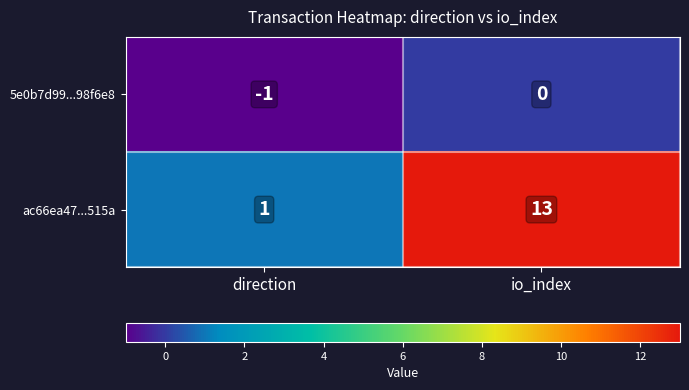

The value of ac66ea47...515a at io_index is 13. True or false?

True